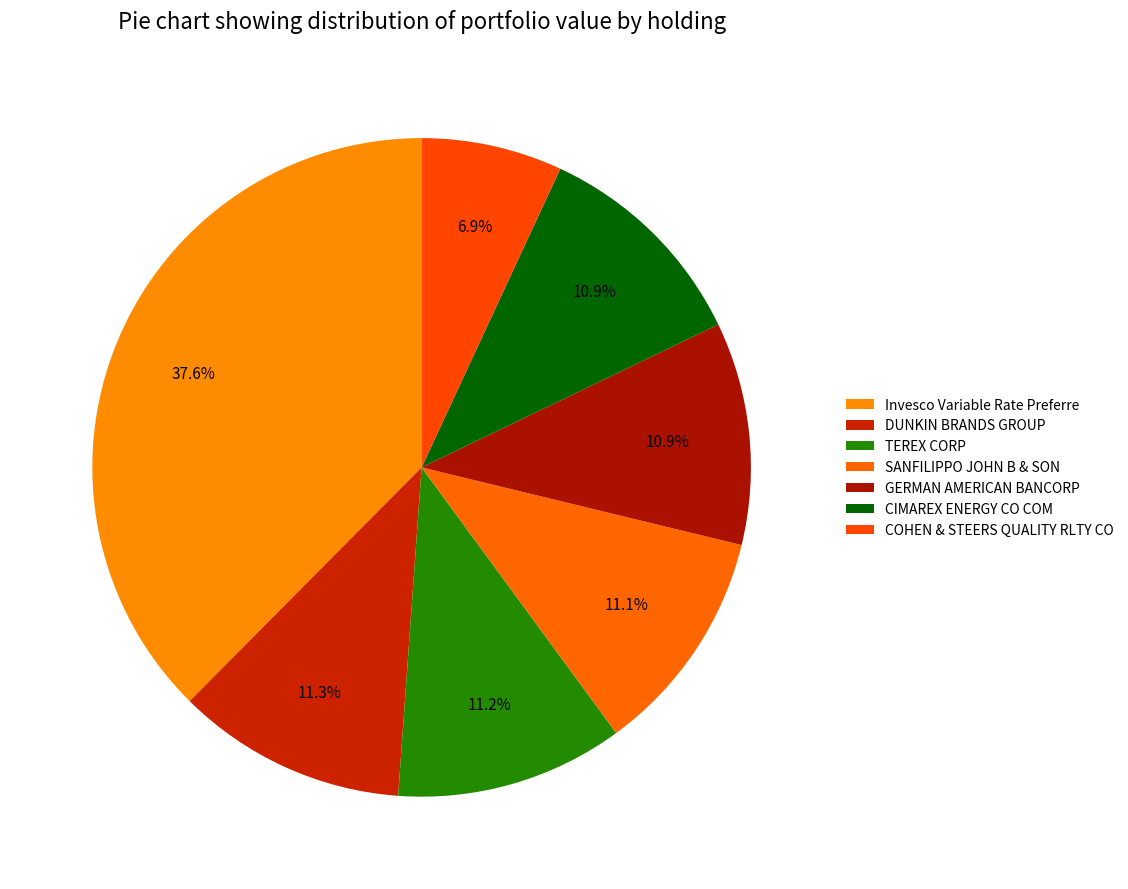

Which slice is the smallest?

COHEN & STEERS QUALITY RLTY CO